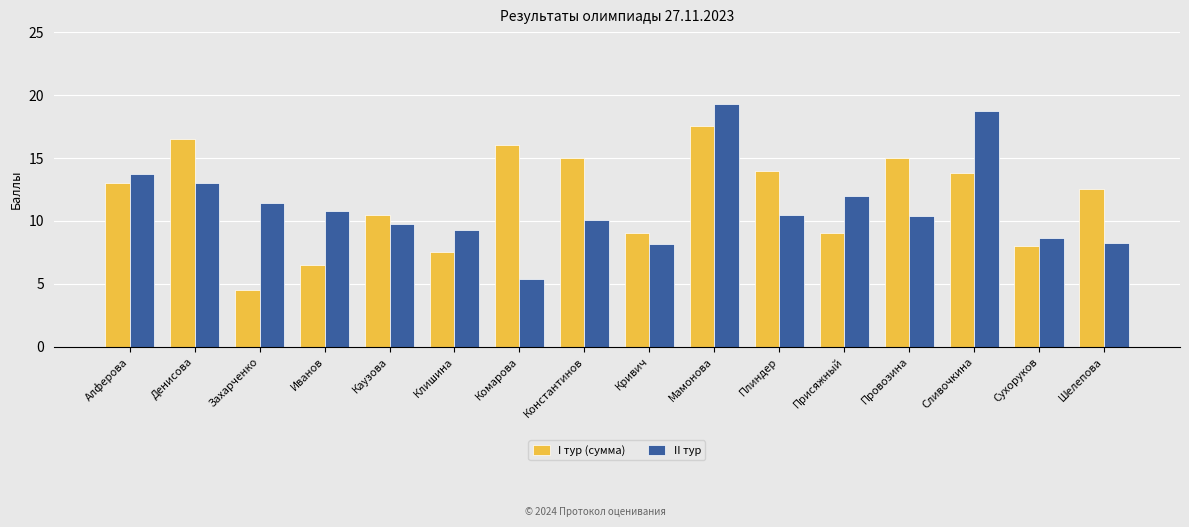

Which series changed the most between Захарченко and Шелепова?

I тур (сумма)